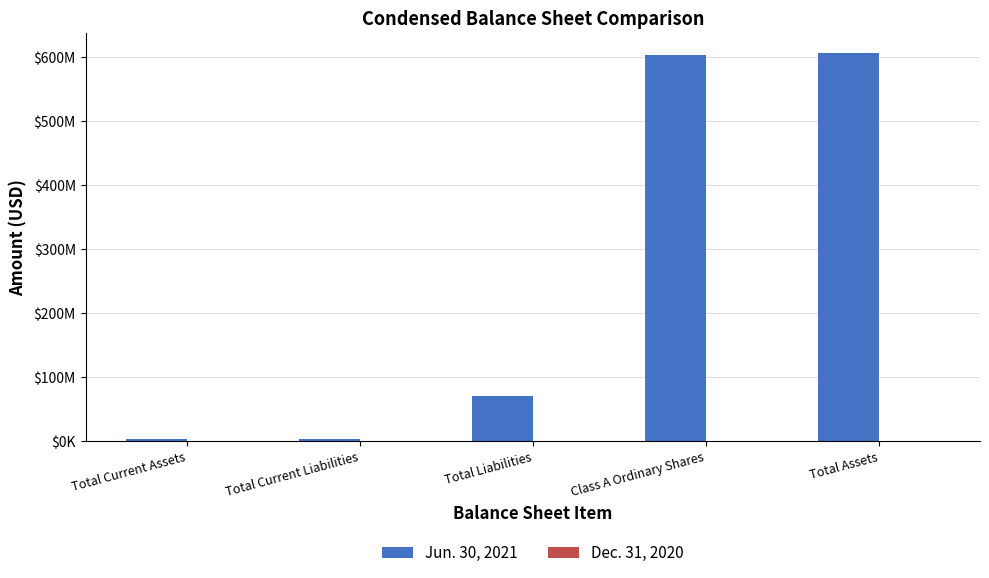

What is the sum of the Jun. 30, 2021 values at Total Current Liabilities and Total Liabilities?

75239176